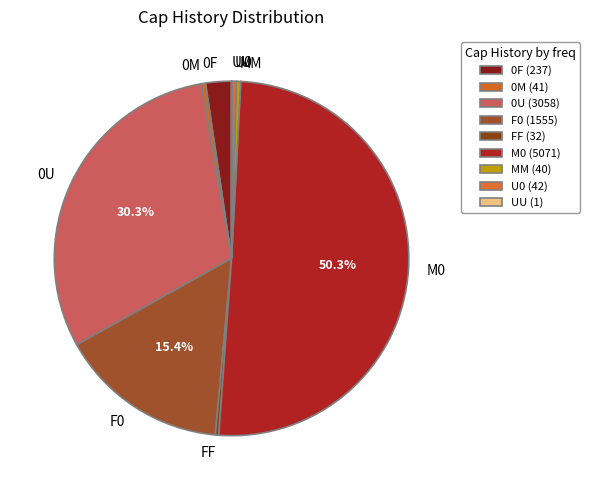

Which has a higher value, 0F or 0M?

0F